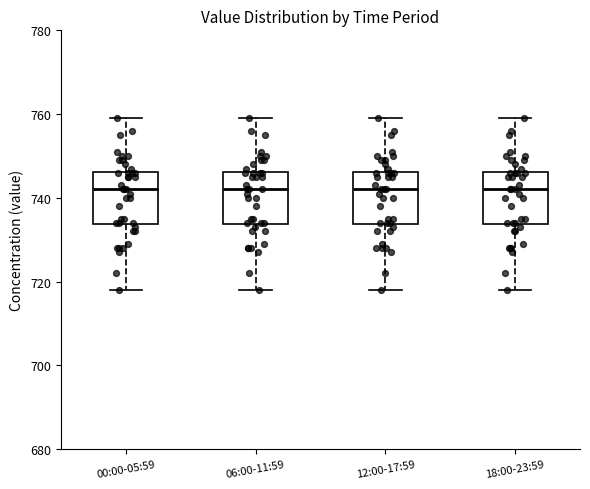

Where is the upper edge of the box for 18:00-23:59 on the y-axis? The values are not printed on the chart, so give them approximately, as read against the axis.

746